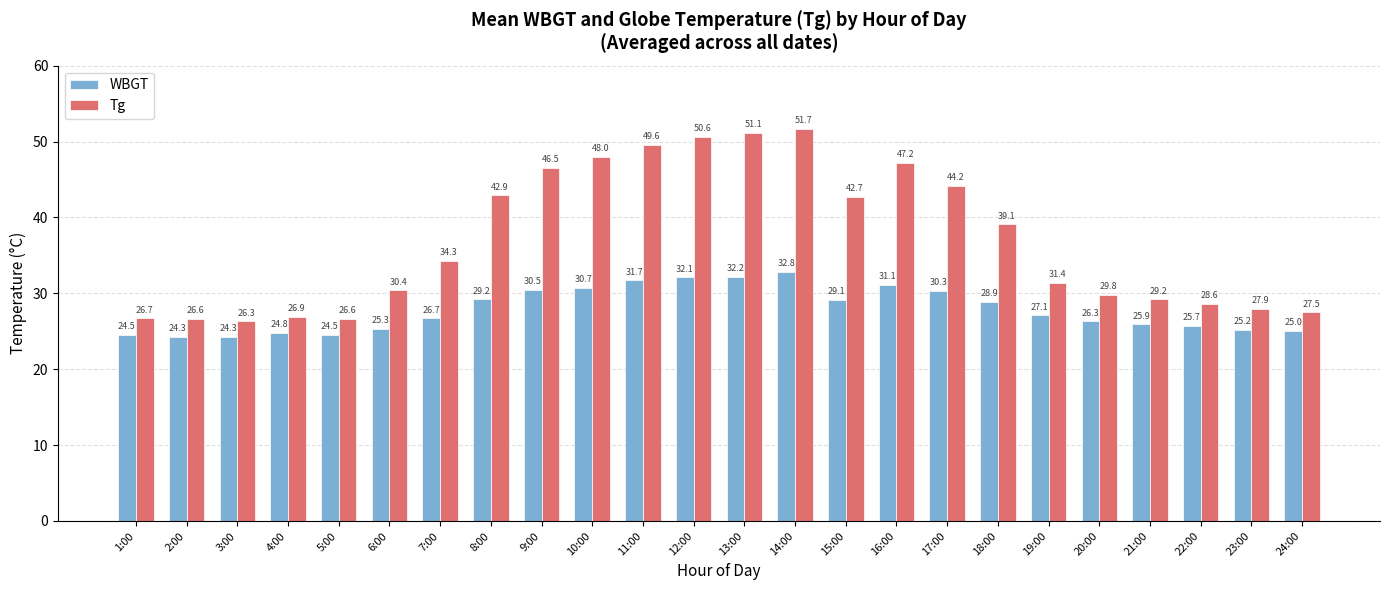

What is the smallest value displayed?

24.3